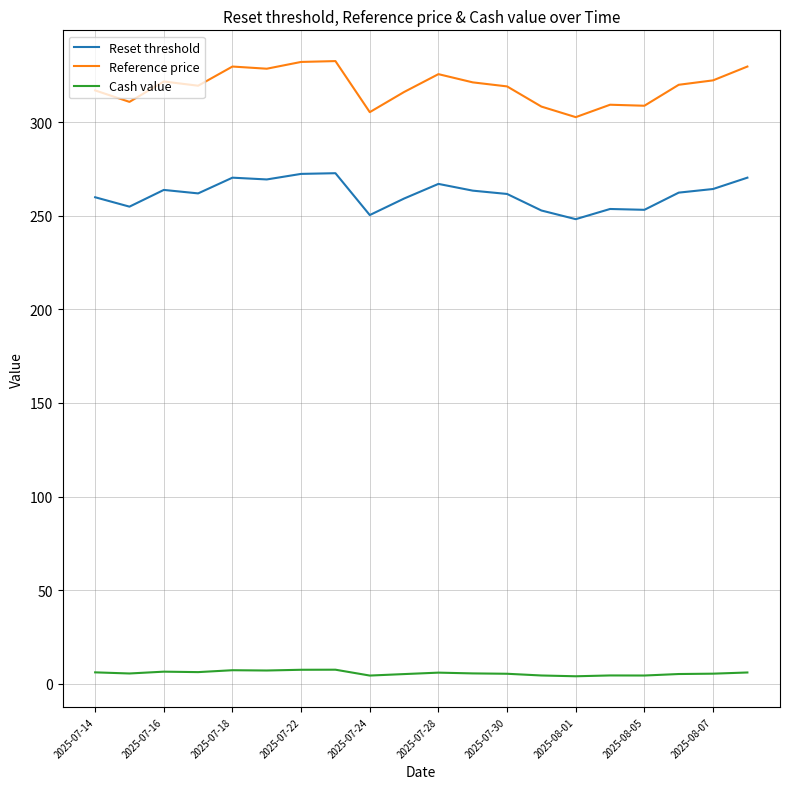

True or false: Reset threshold and Reference price intersect in this chart.

False